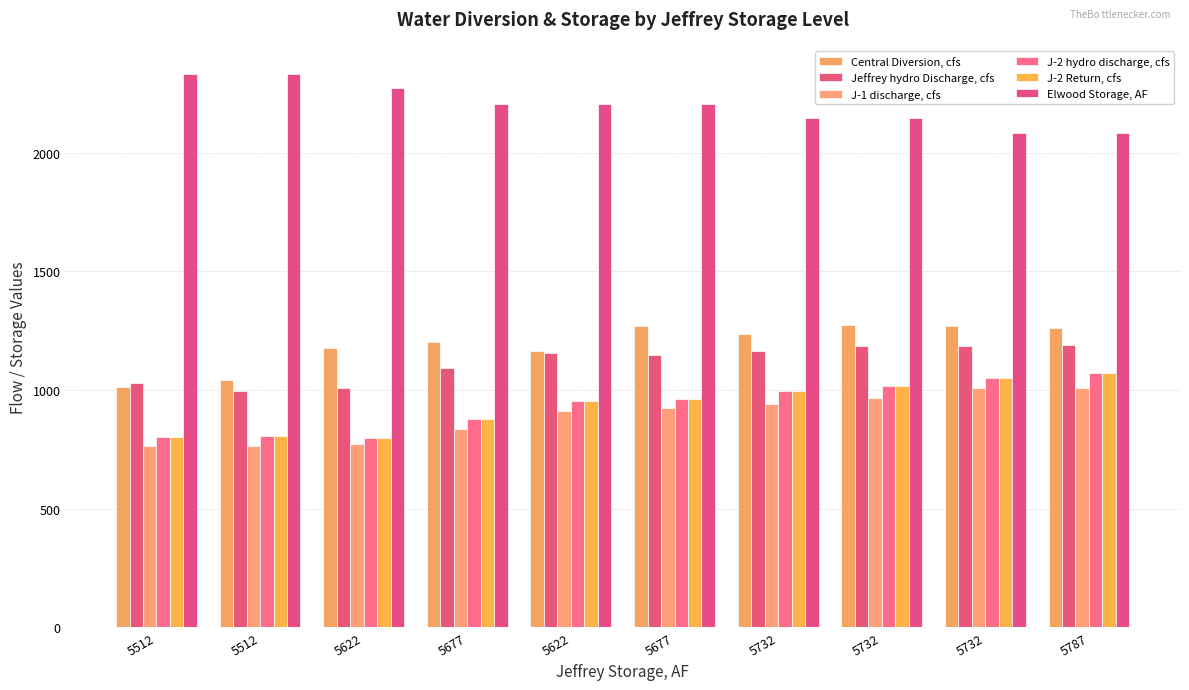

How many categories are shown in the chart?

10